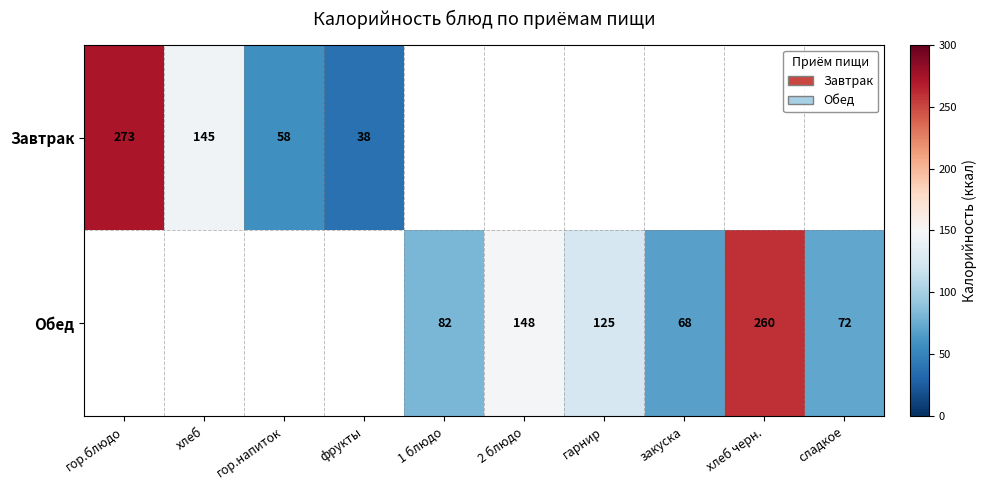

At which category is the sum across all series the highest?

гор.блюдо